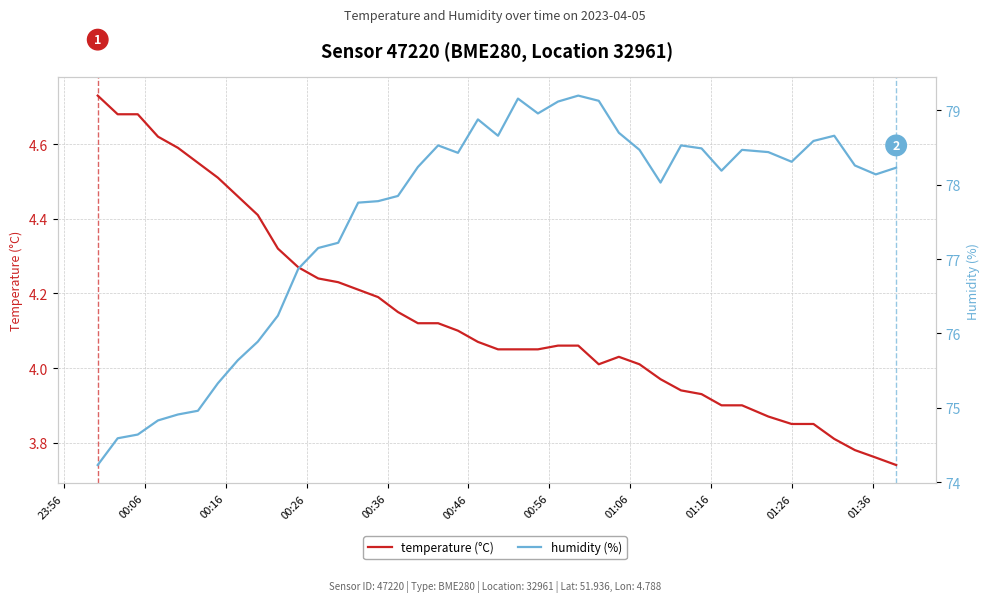

True or false: temperature (°C) and humidity (%) intersect in this chart.

False